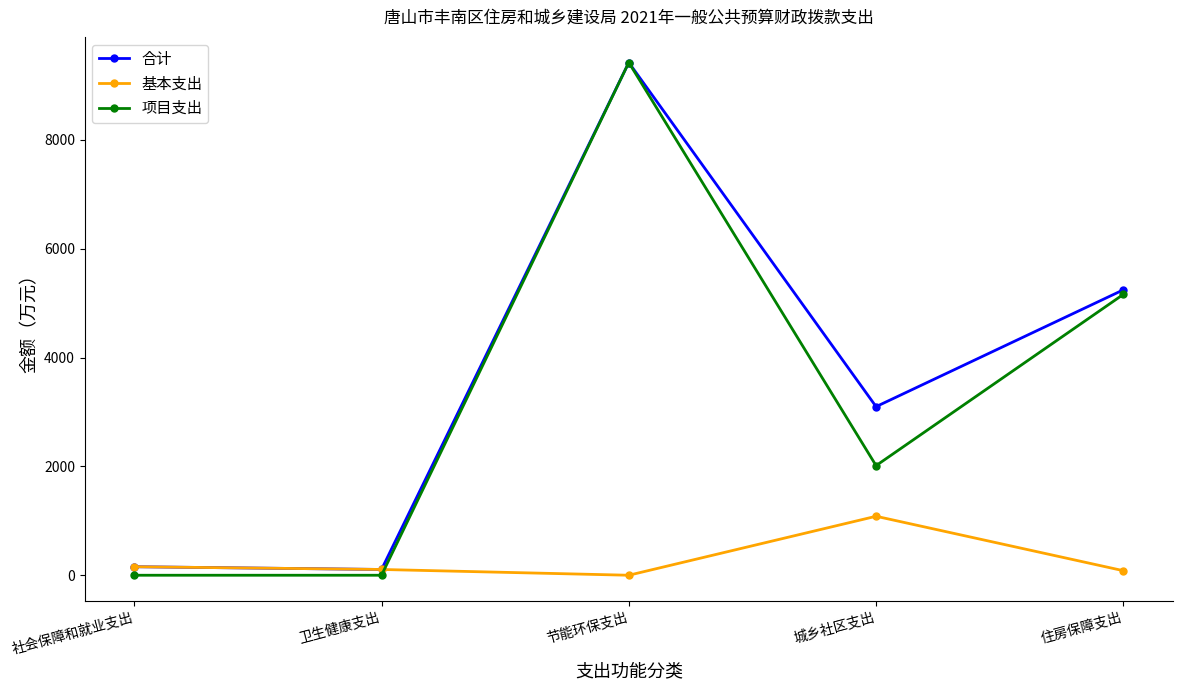

How many times do 基本支出 and 项目支出 cross each other?

1